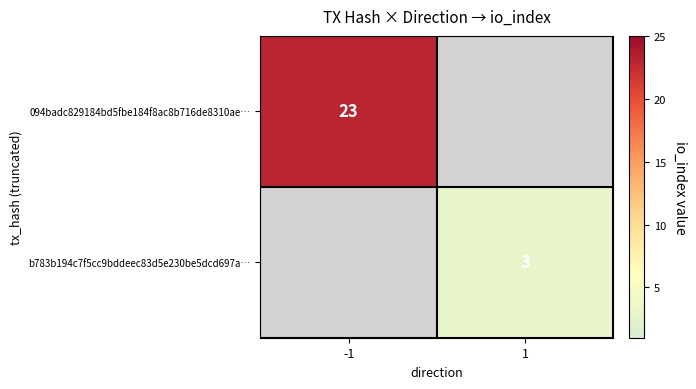

The 094badc829184bd5fbe184f8ac8b716de8310ae… series shows 41 at -1. True or false?

False